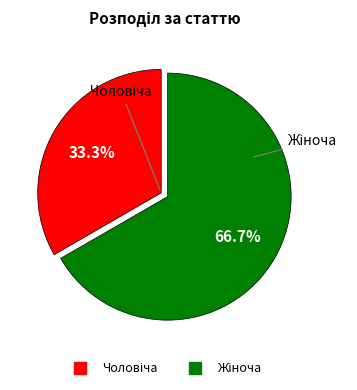

What is the ratio of the value at Чоловіча to the value at Жіноча?

0.5